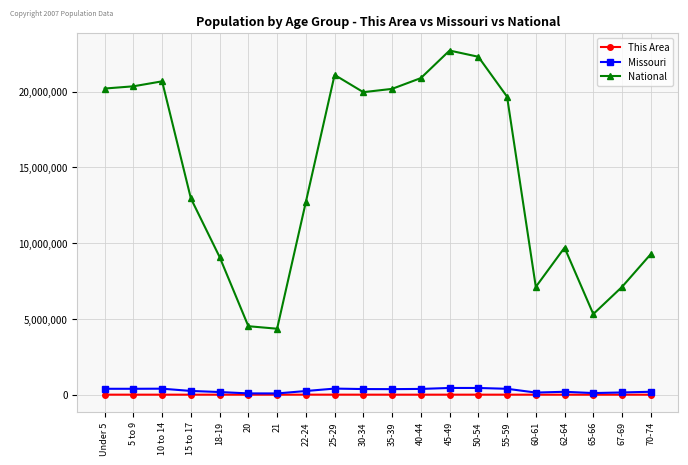

Which series has the largest total across all categories?

National